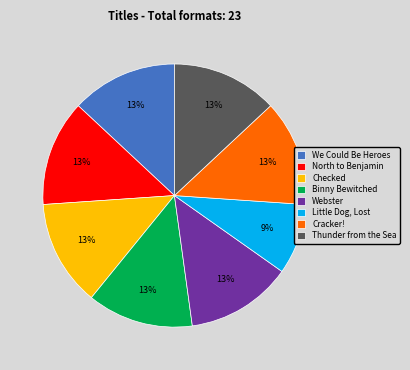

What is the smallest slice in the pie chart?

Little Dog, Lost